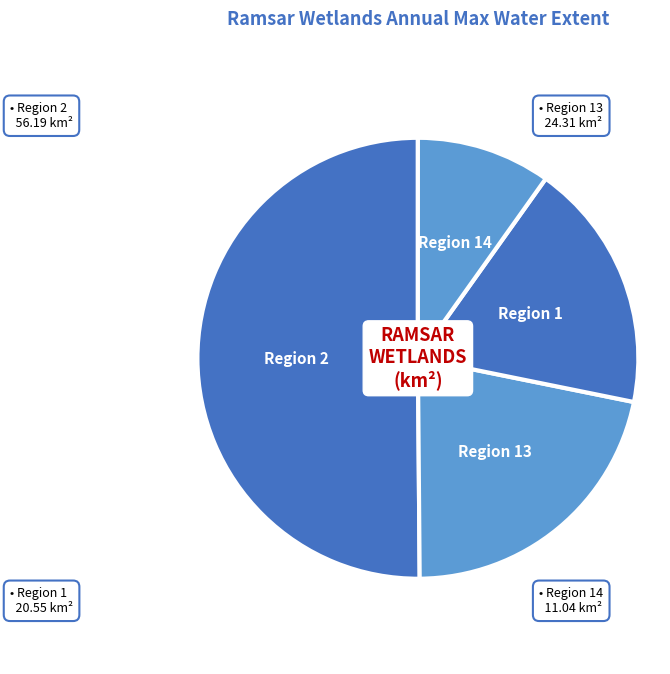

Which category accounts for the majority?

Region 2